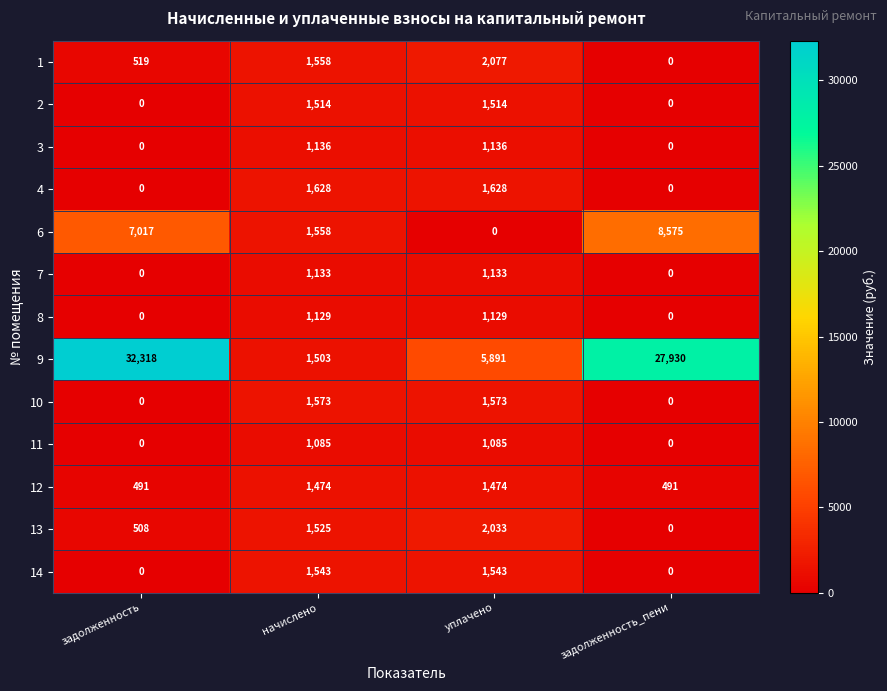

What is the lowest value of the 9 series?

1503